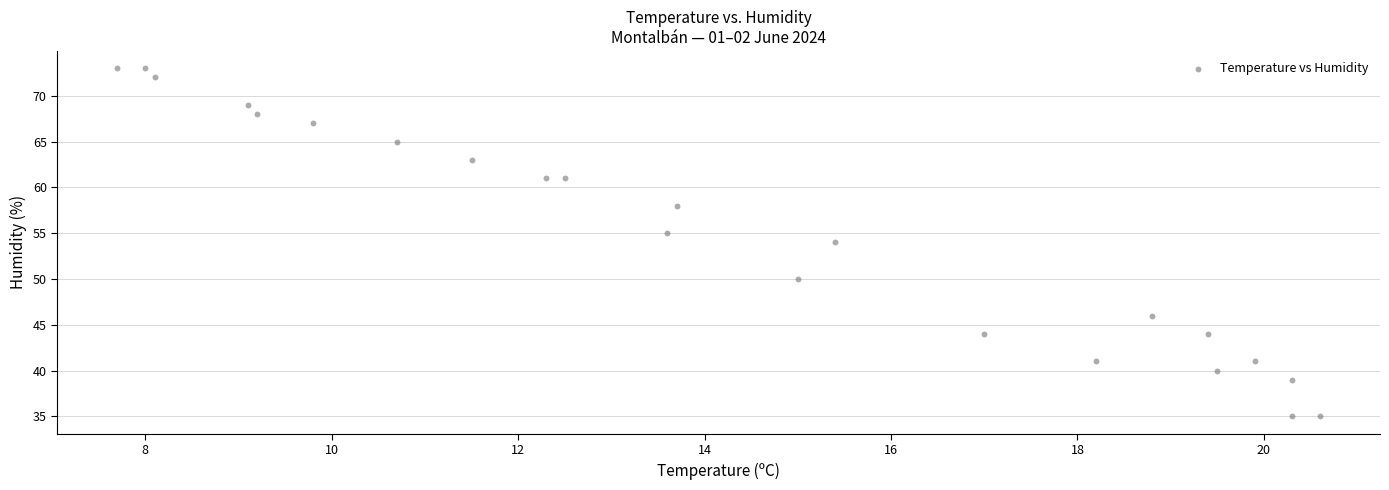

What is the range of Y values (max minus min)?

38